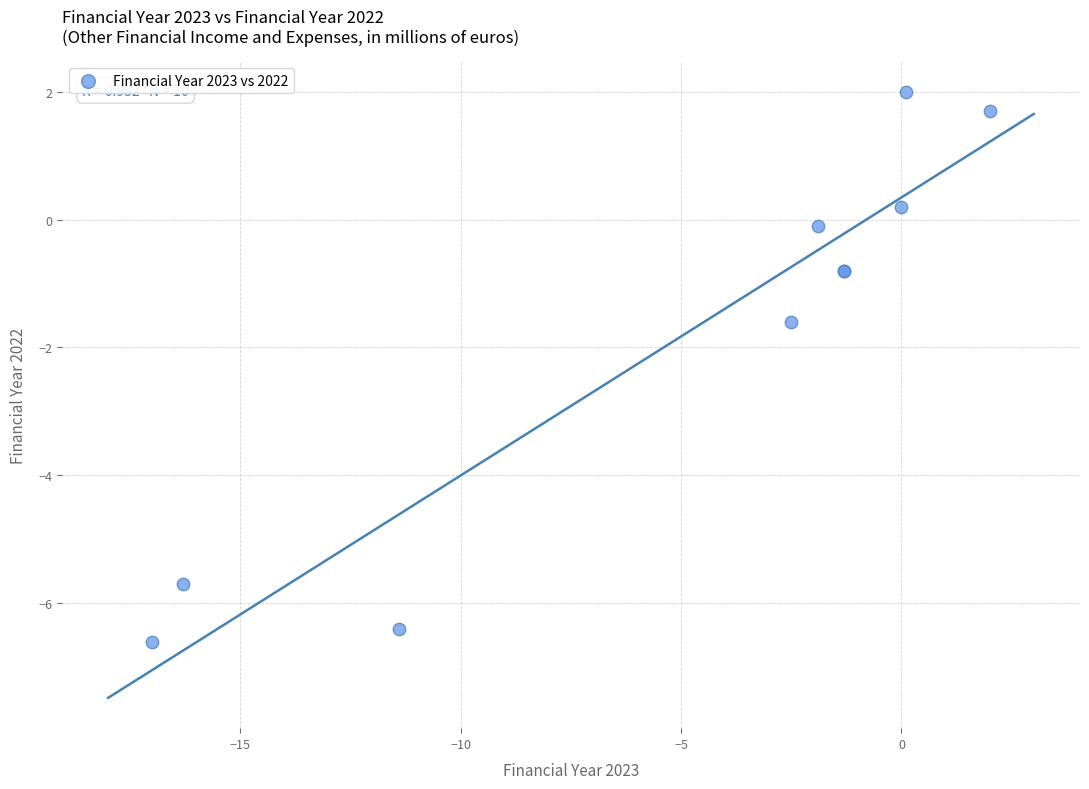

What Y value in the scatter plot is closest to -2?

-1.6